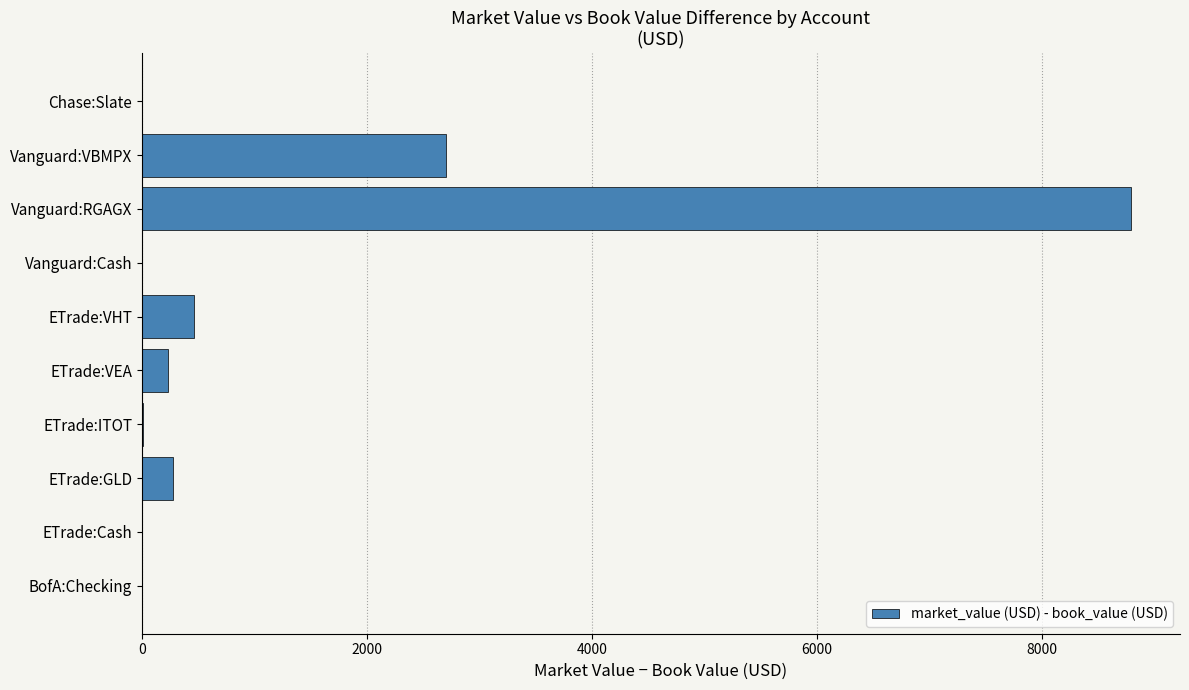

Read the value at ETrade:VEA.

228.9